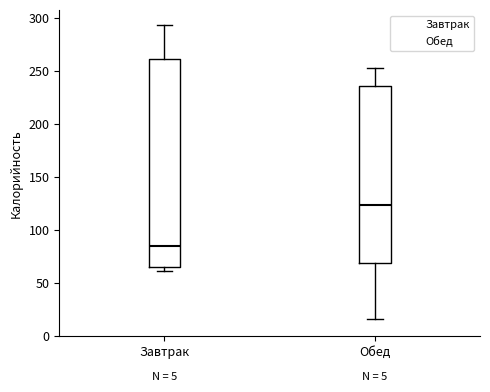

Which box has the highest median line?

Обед